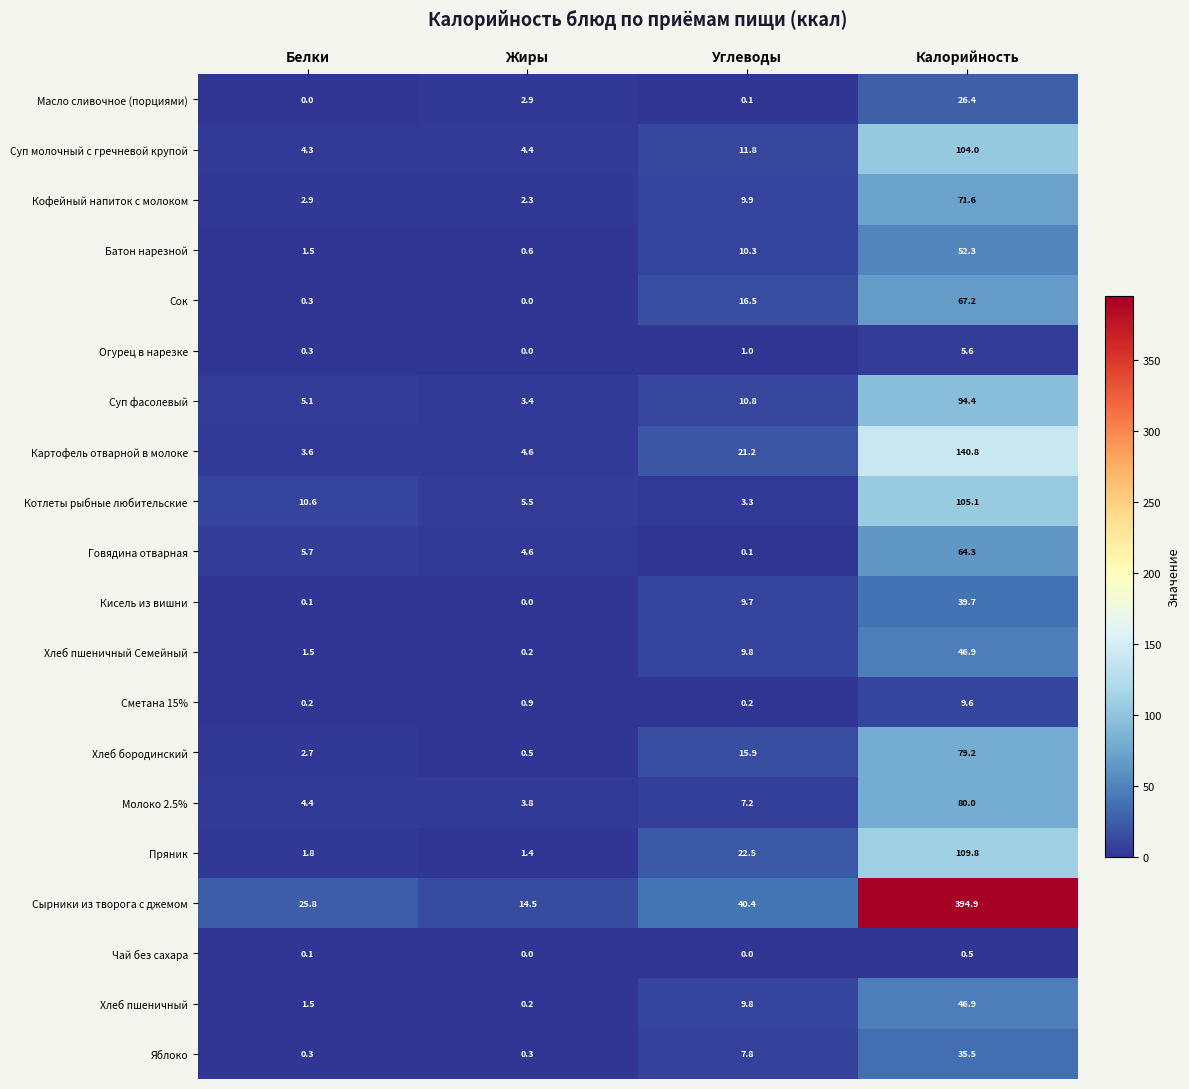

What is the maximum value for Суп фасолевый?

94.4